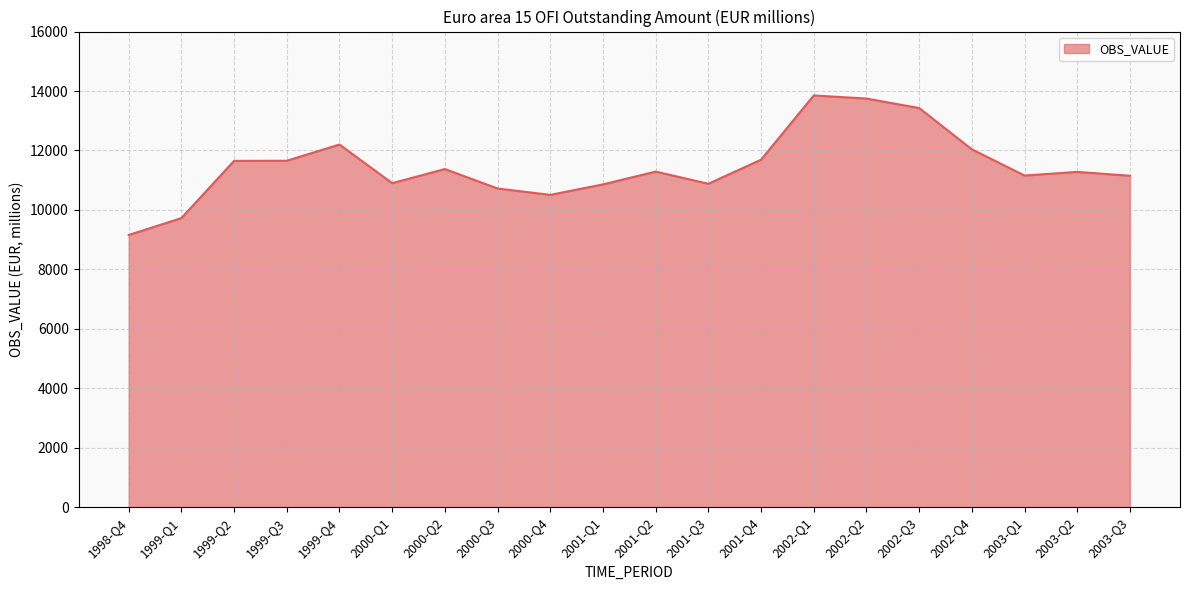

Read the value at 1999-Q3.

11653.1